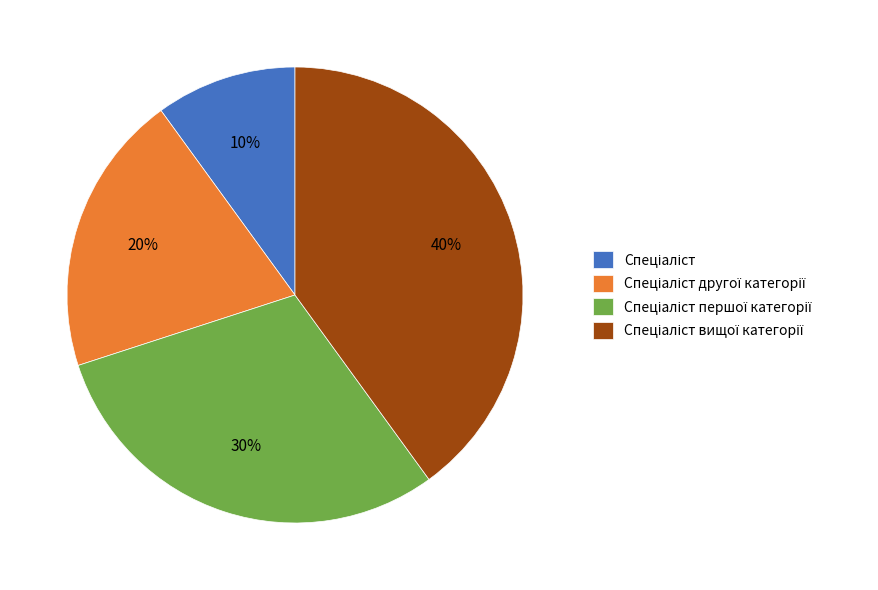

Does any single category account for the majority?

No